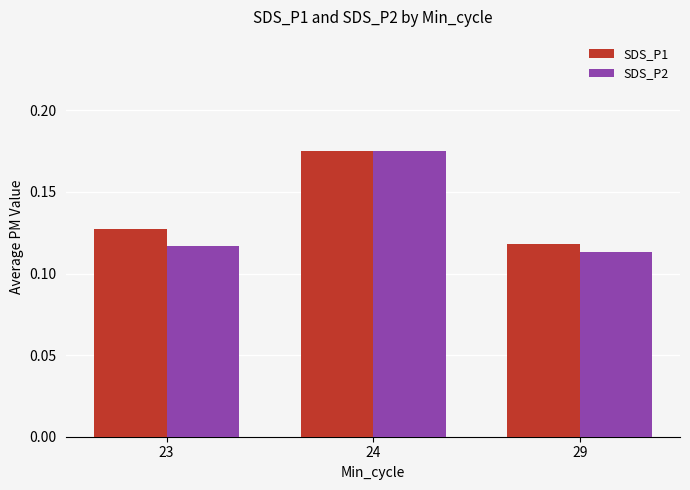

Count the SDS_P2 values in the range 0 to 1.

3